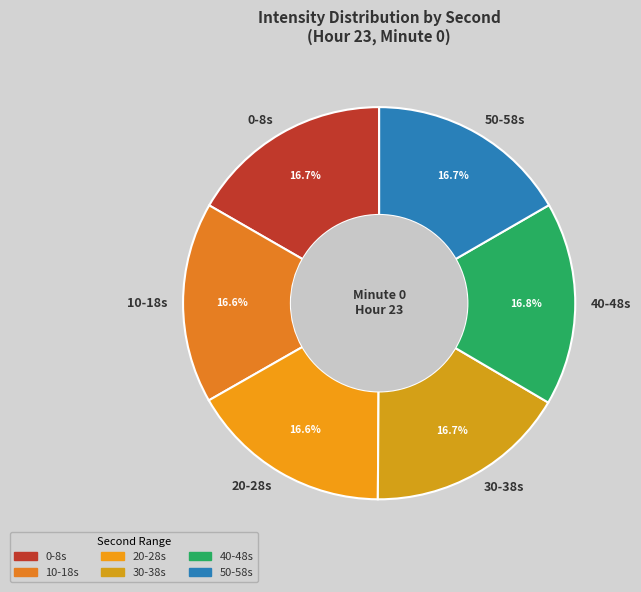

Does any single category account for the majority?

No